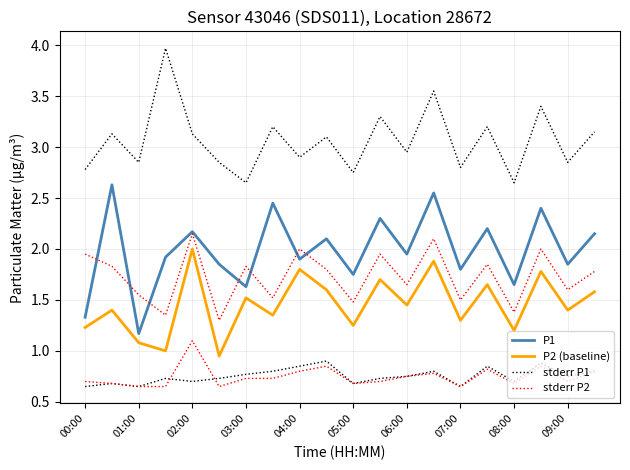

Reading left to right, list all the values displayed in this chart.

P1: 1.3	2.6	1.2	1.9	2.2	1.9	1.6	2.5	1.9	2.1	1.8	2.3	1.9	2.5	1.8	2.2	1.6	2.4	1.9	2.1
P2 (baseline): 1.2	1.4	1.1	1.0	2.0	0.9	1.5	1.4	1.8	1.6	1.2	1.7	1.4	1.9	1.3	1.6	1.2	1.8	1.4	1.6
stderr P1: 2.8	3.1	2.9	4.0	3.1	2.9	2.6	3.2	2.9	3.1	2.8	3.3	3.0	3.5	2.8	3.2	2.6	3.4	2.9	3.1
stderr P2: 1.9	1.8	1.6	1.4	2.1	1.3	1.8	1.5	2.0	1.8	1.5	1.9	1.6	2.1	1.5	1.9	1.4	2.0	1.6	1.8